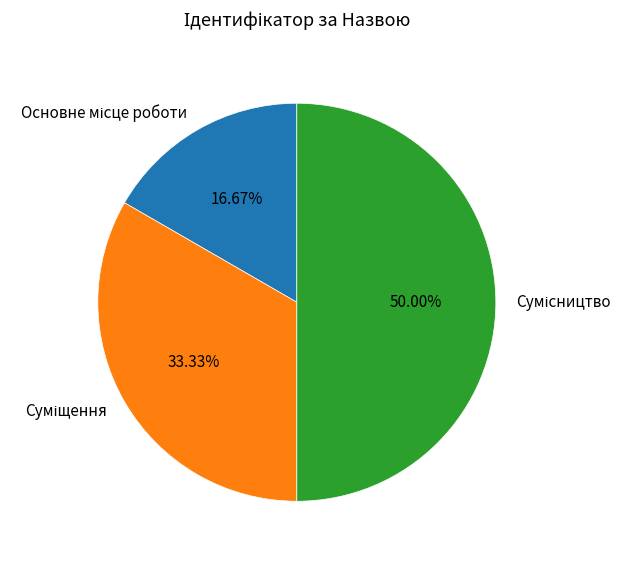

What is the smallest slice in the pie chart?

Основне місце роботи